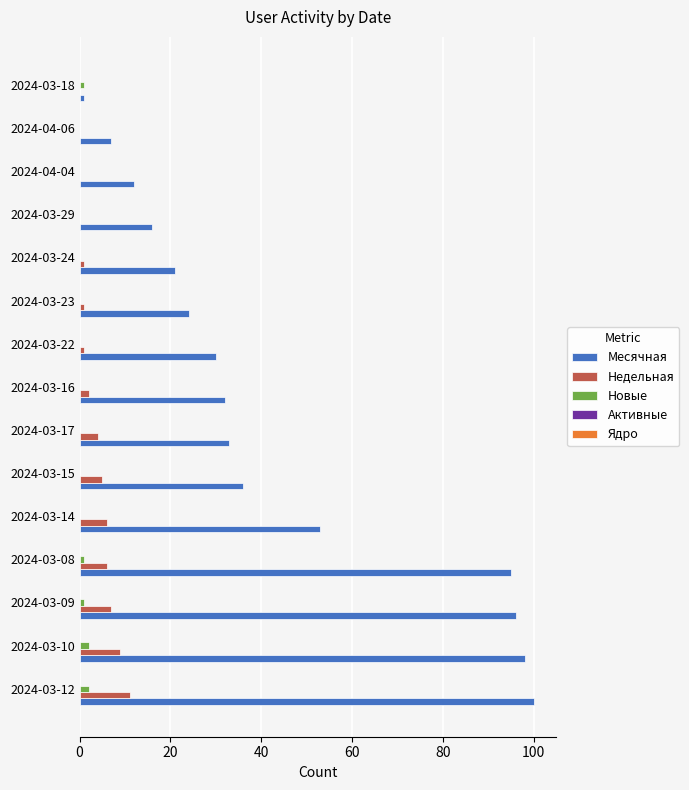

What is the maximum value shown in the chart?

100